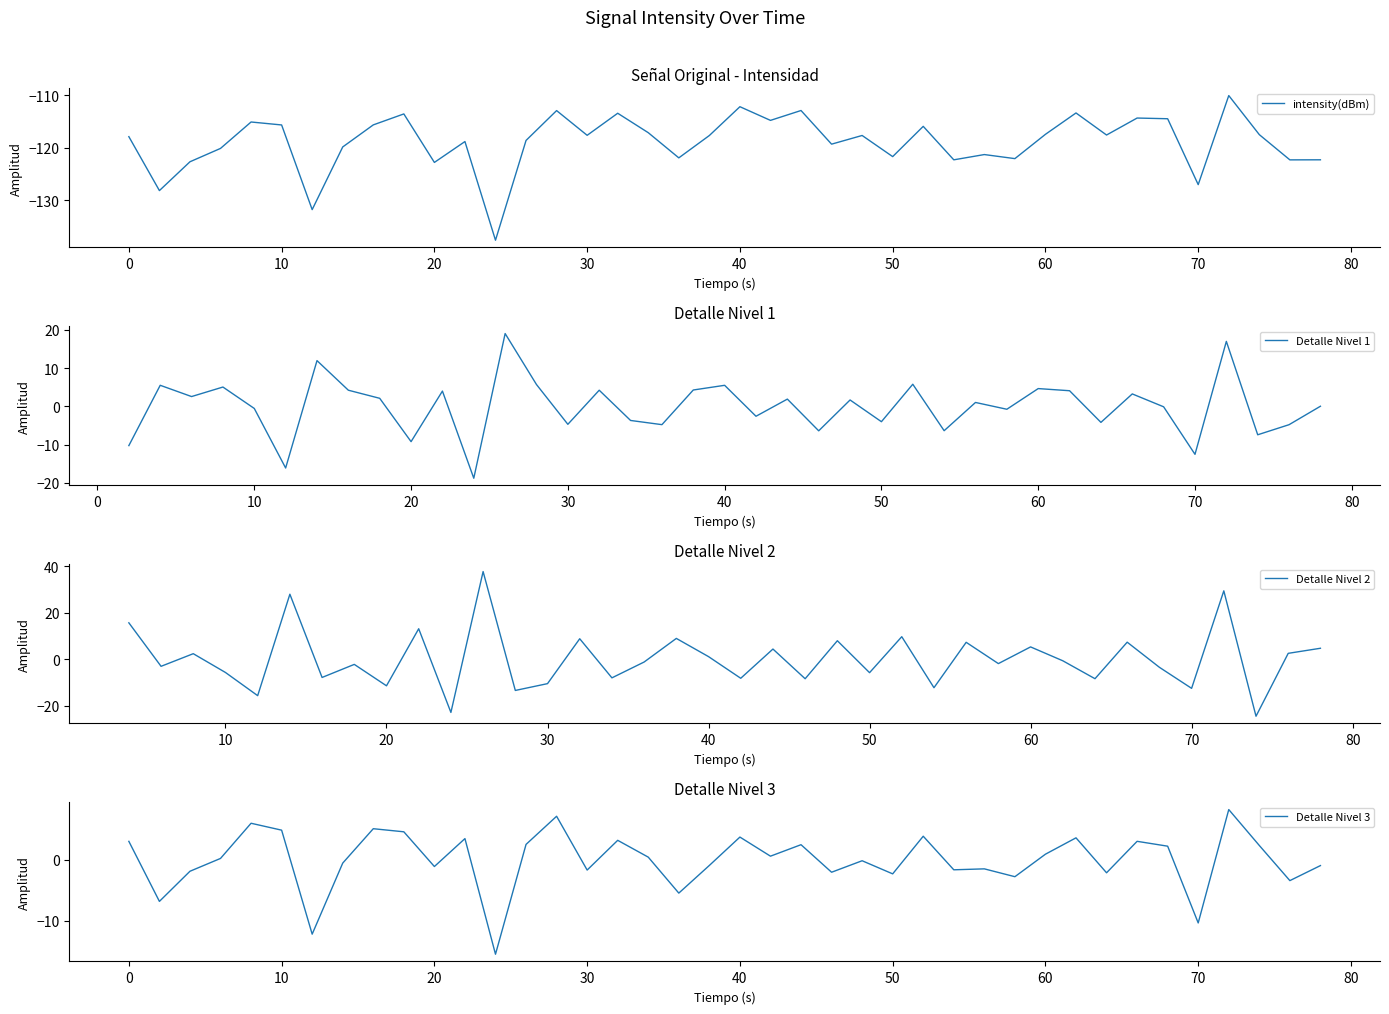

Is it true that intensity(dBm) equals -202.9 at 30?

False